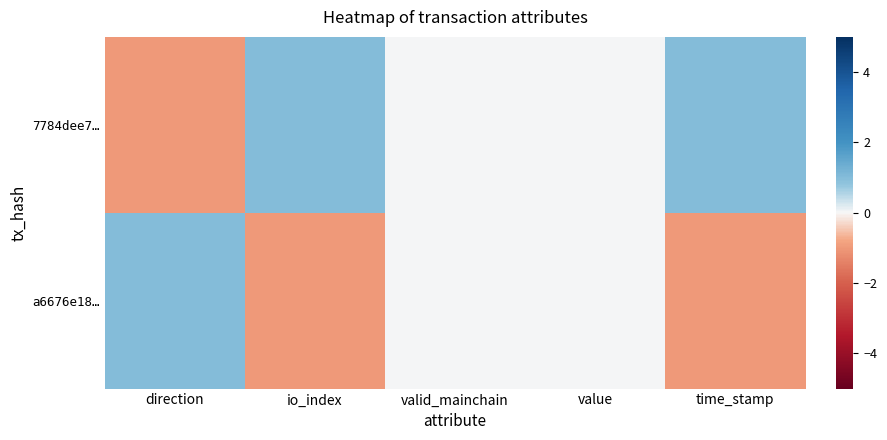

Reading right to left, list all the values displayed in this chart.

7784dee7…: time_stamp=1	value=0	valid_mainchain=0	io_index=1	direction=-1
a6676e18…: time_stamp=-1	value=0	valid_mainchain=0	io_index=-1	direction=1